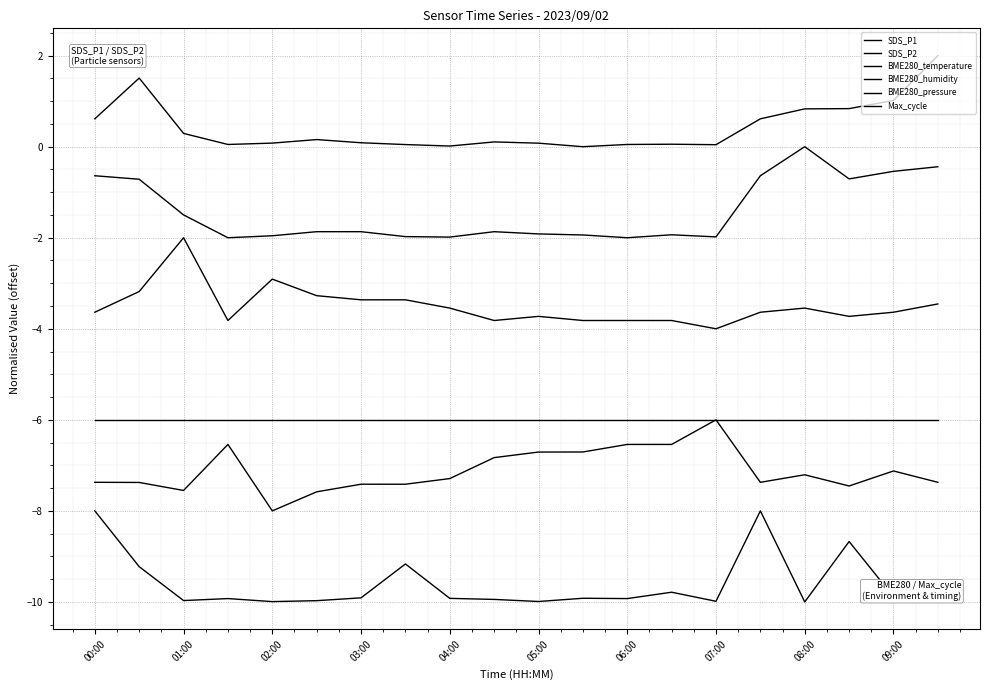

True or false: SDS_P1 and Max_cycle intersect in this chart.

False